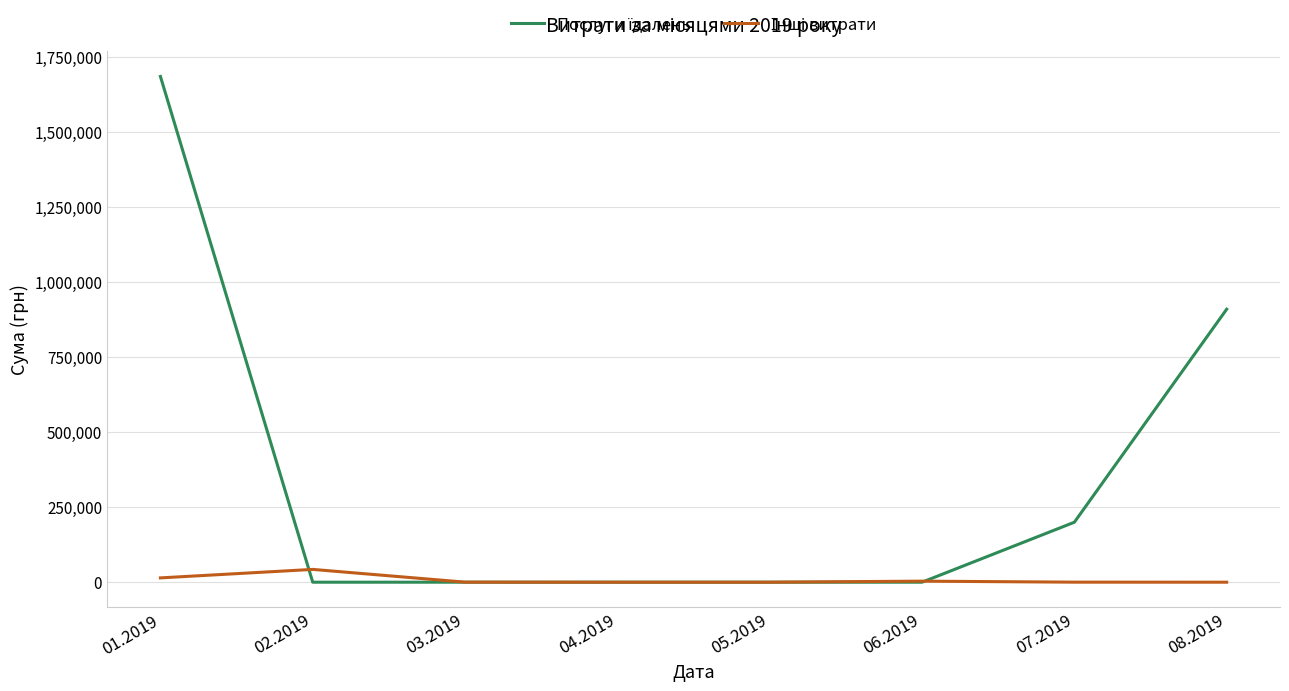

At which category is the sum across all series the highest?

01.2019